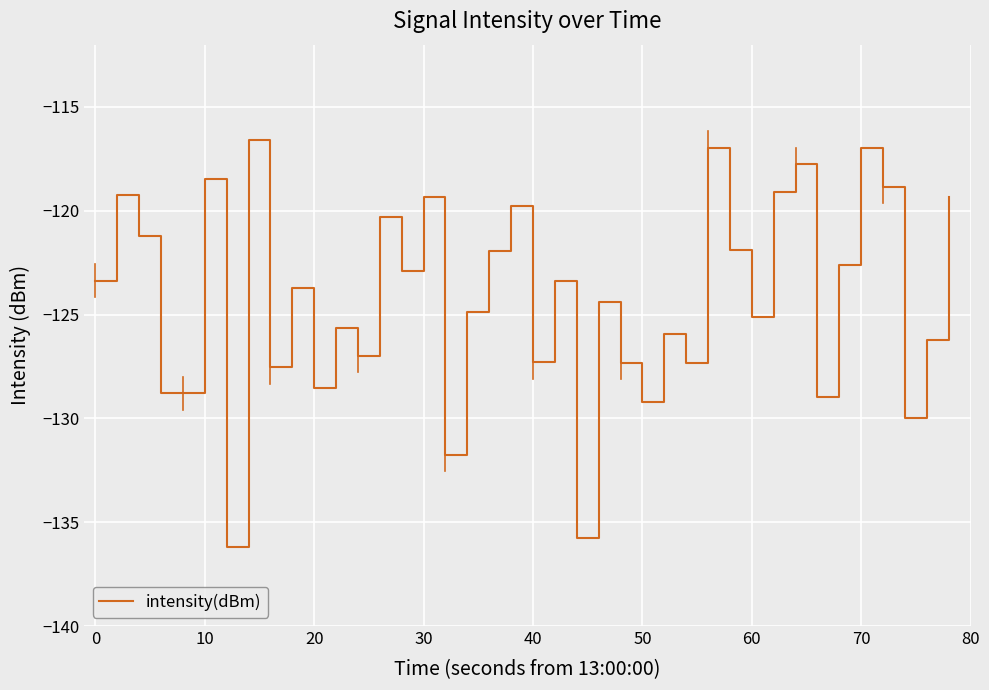

What is the greatest value displayed?

-116.6